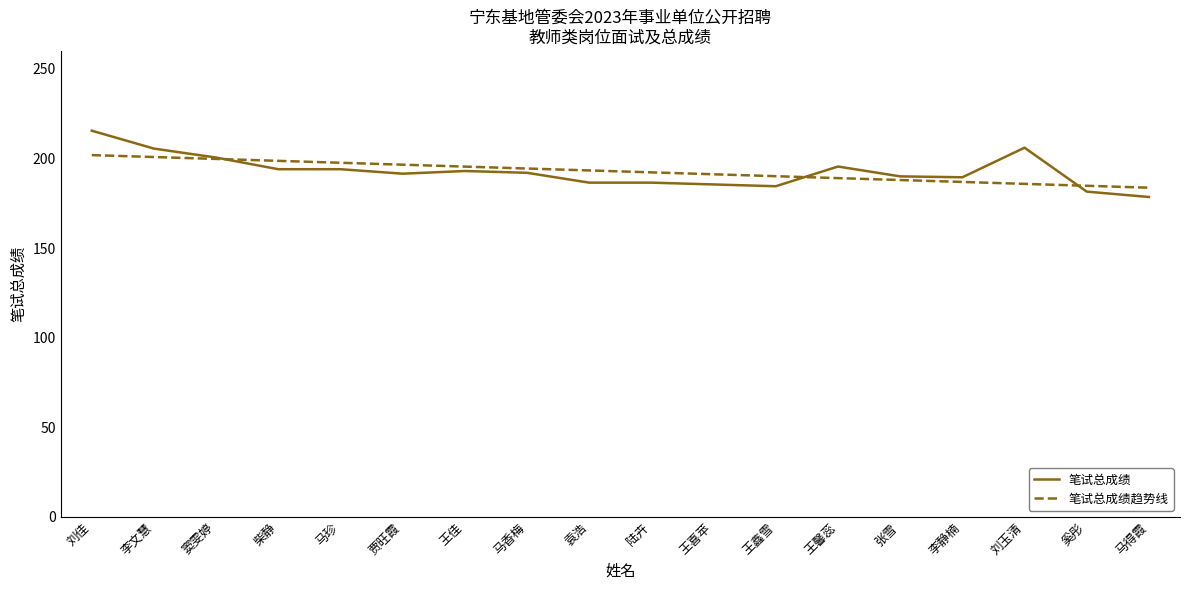

True or false: 笔试总成绩 has more than 0 points higher than both neighbors.

True